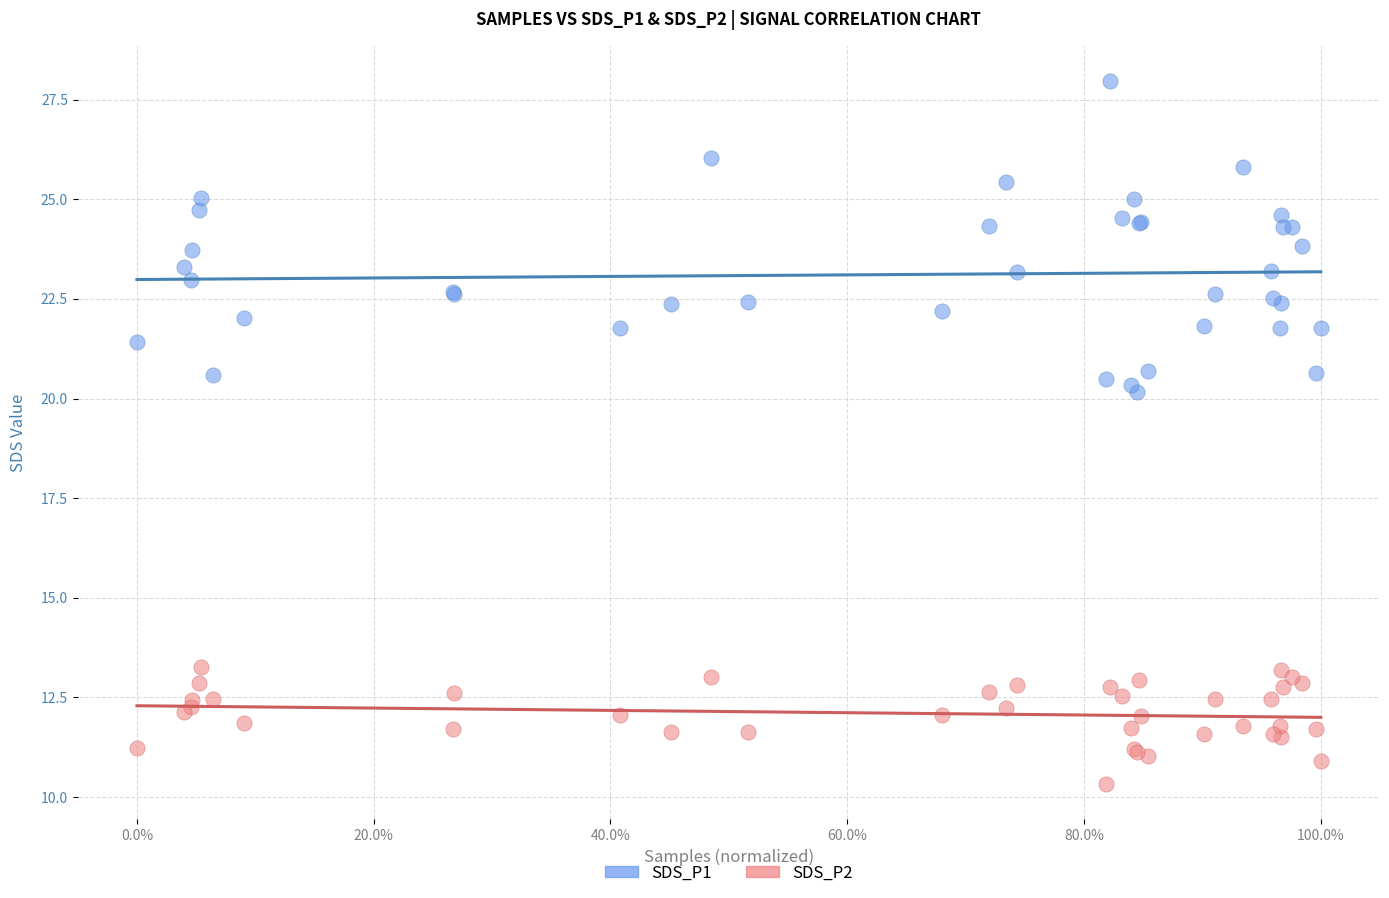

Which series reaches the minimum Y coordinate?

SDS_P2